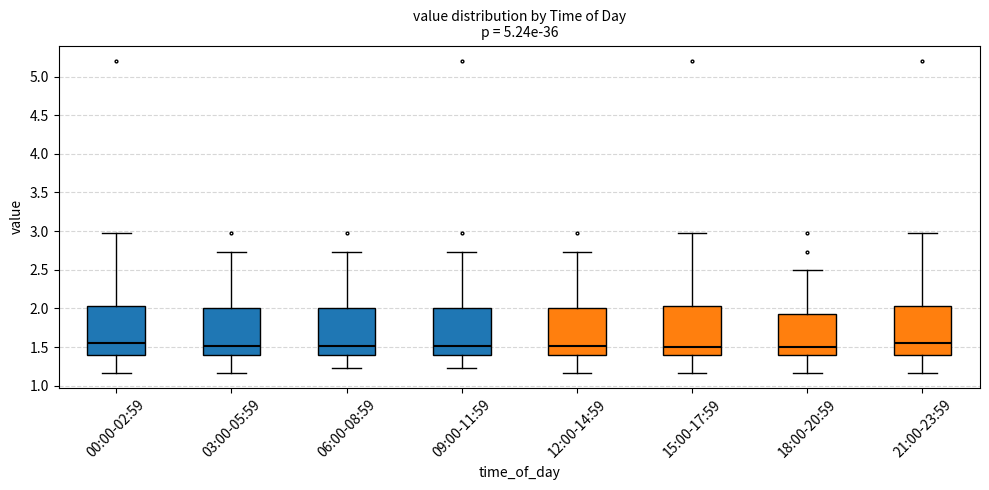

Reading left to right, read every box against the y-axis: the position of its median line, the range the box covers, and the ends of its whiskers. The values are not printed on the chart, so give them approximately, as read against the axis.

00:00-02:59: median 1.55, box 1.40 to 2.05, whiskers 1.15 to 2.95
03:00-05:59: median 1.50, box 1.40 to 2.00, whiskers 1.15 to 2.75
06:00-08:59: median 1.50, box 1.40 to 2.00, whiskers 1.25 to 2.75
09:00-11:59: median 1.50, box 1.40 to 2.00, whiskers 1.25 to 2.75
12:00-14:59: median 1.50, box 1.40 to 2.00, whiskers 1.15 to 2.75
15:00-17:59: median 1.50, box 1.40 to 2.05, whiskers 1.15 to 2.95
18:00-20:59: median 1.50, box 1.40 to 1.95, whiskers 1.15 to 2.50
21:00-23:59: median 1.55, box 1.40 to 2.05, whiskers 1.15 to 2.95